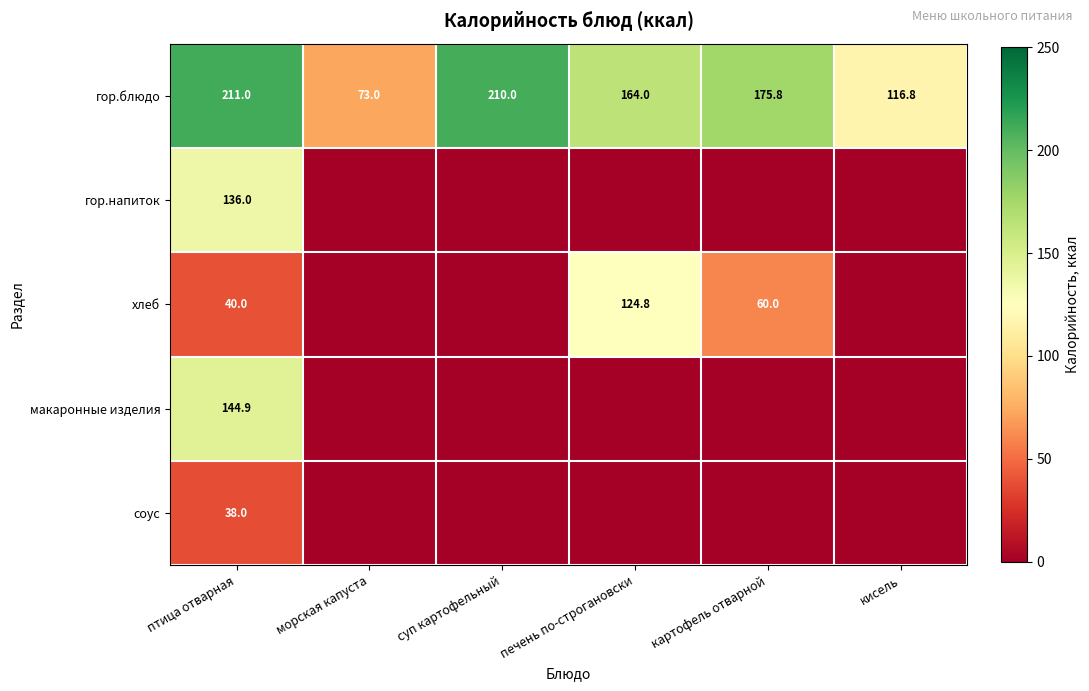

Between картофель отварной and суп картофельный, which is larger?

суп картофельный